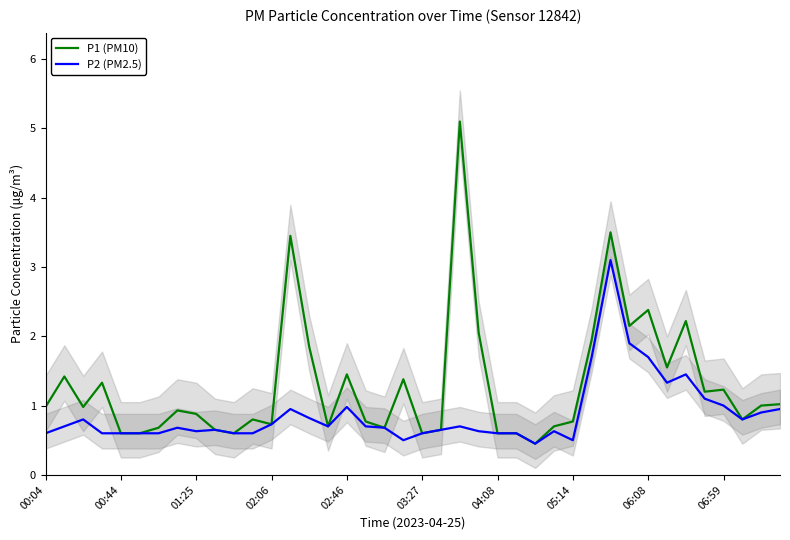

What is the value of the P2 (PM2.5) point at the 30th from the left?

1.7